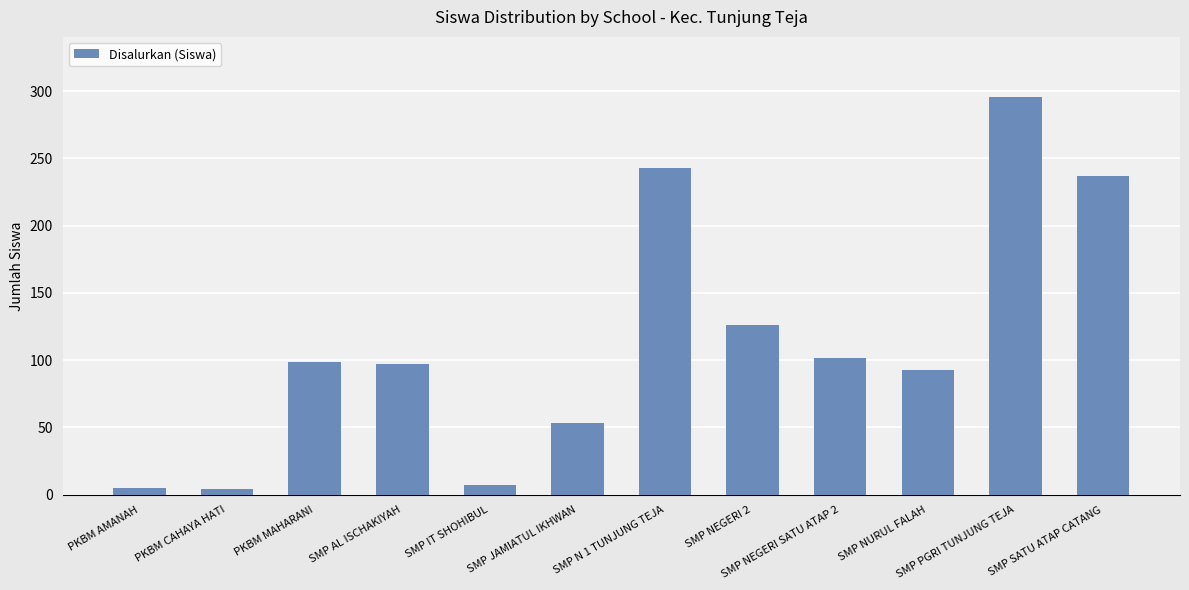

What is the greatest value displayed?

296